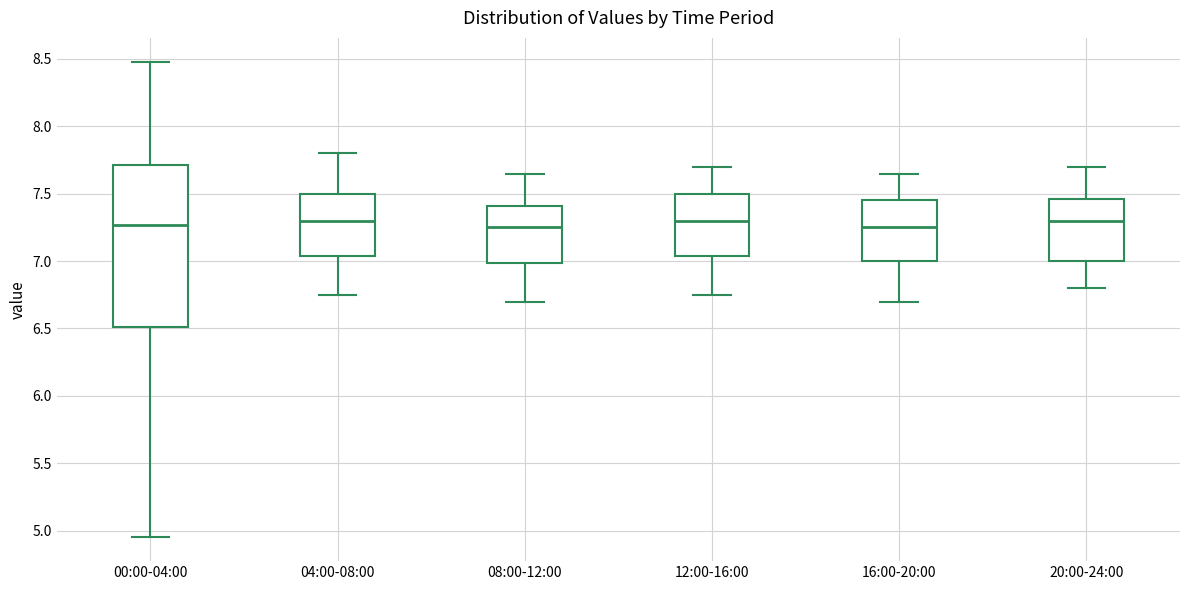

Reading left to right, read every box against the y-axis: the position of its median line, the range the box covers, and the ends of its whiskers. The values are not printed on the chart, so give them approximately, as read against the axis.

00:00-04:00: median 7.25, box 6.50 to 7.70, whiskers 4.95 to 8.50
04:00-08:00: median 7.30, box 7.05 to 7.50, whiskers 6.75 to 7.80
08:00-12:00: median 7.25, box 7.00 to 7.40, whiskers 6.70 to 7.65
12:00-16:00: median 7.30, box 7.05 to 7.50, whiskers 6.75 to 7.70
16:00-20:00: median 7.25, box 7.00 to 7.45, whiskers 6.70 to 7.65
20:00-24:00: median 7.30, box 7.00 to 7.45, whiskers 6.80 to 7.70